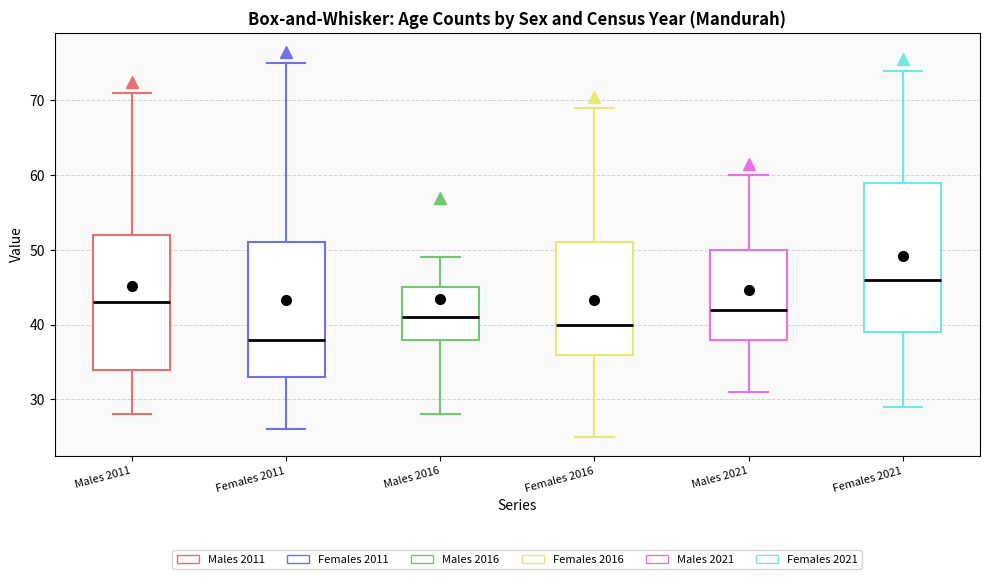

Reading left to right, transcribe this box plot: for each box, give where its median line is, the range the box spans, and where its two whiskers end, as read against the y-axis. The values are not printed on the chart, so give them approximately, as read against the axis.

Males 2011: median 43, box 34 to 52, whiskers 28 to 71
Females 2011: median 38, box 33 to 51, whiskers 26 to 75
Males 2016: median 41, box 38 to 45, whiskers 28 to 49
Females 2016: median 40, box 36 to 51, whiskers 25 to 69
Males 2021: median 42, box 38 to 50, whiskers 31 to 60
Females 2021: median 46, box 39 to 59, whiskers 29 to 74